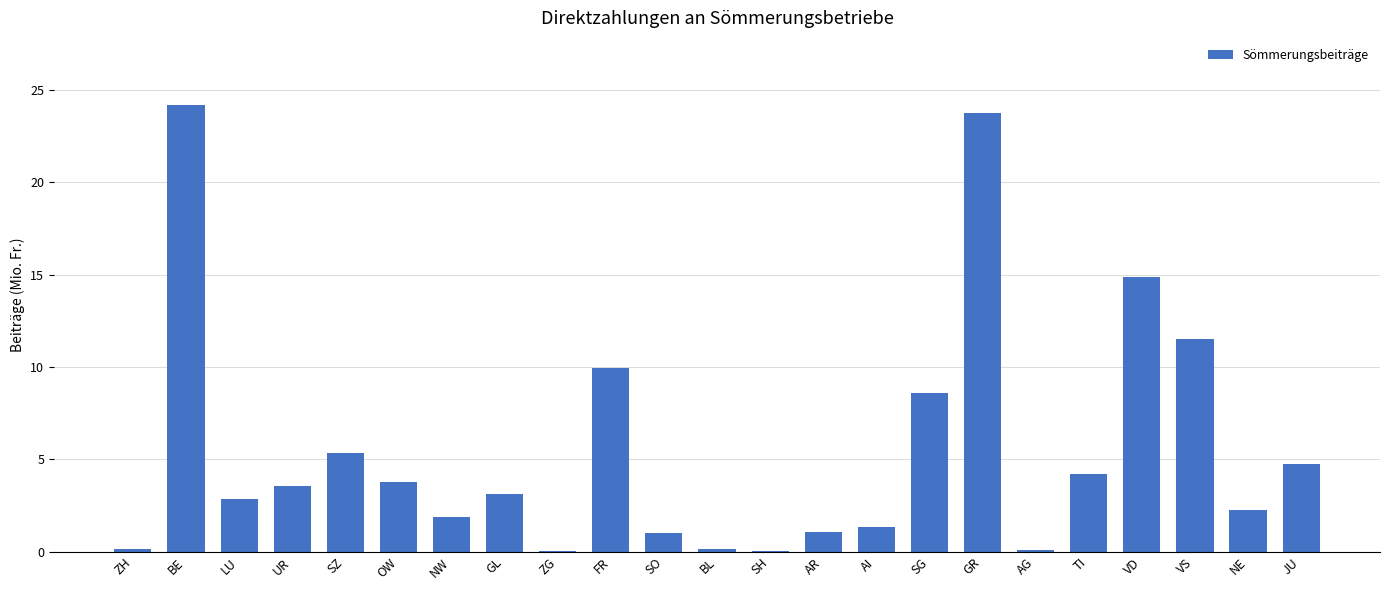

Is it true that the value at SZ is 5.3?

True